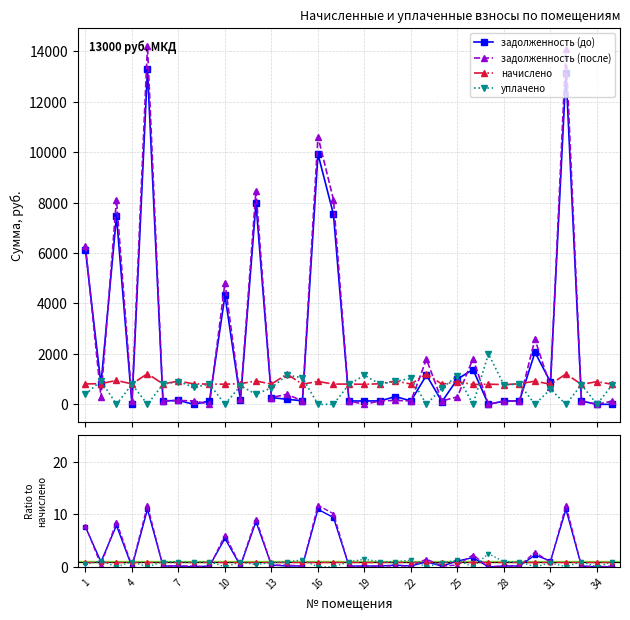

Does the chart have visible grid lines?

Yes